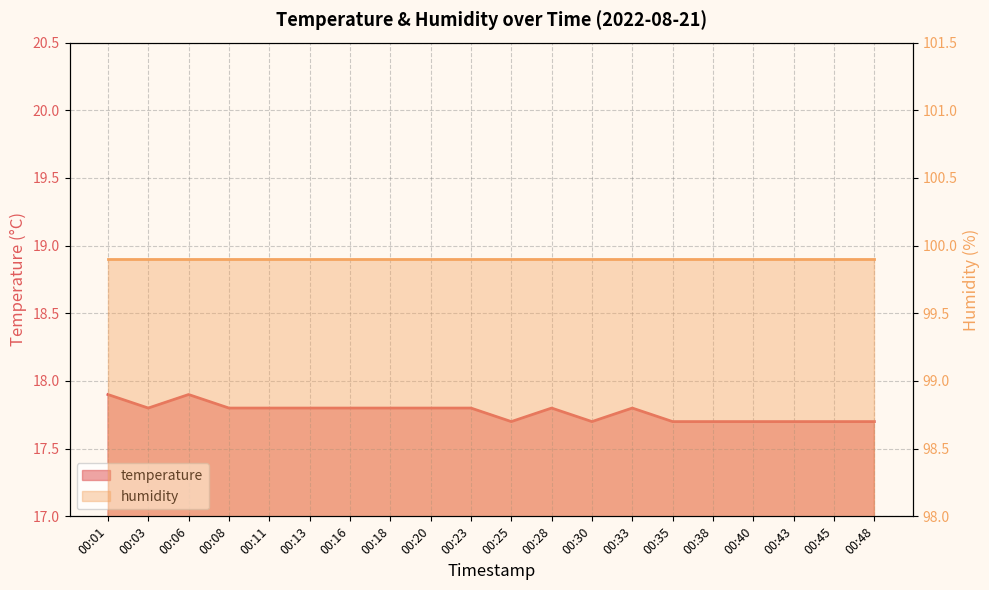

What is the value of the 9th point from the left?

17.8